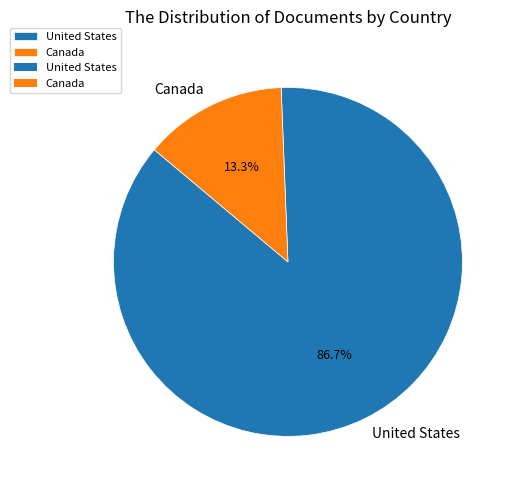

The United States slice represents 99% of the pie. True or false?

False